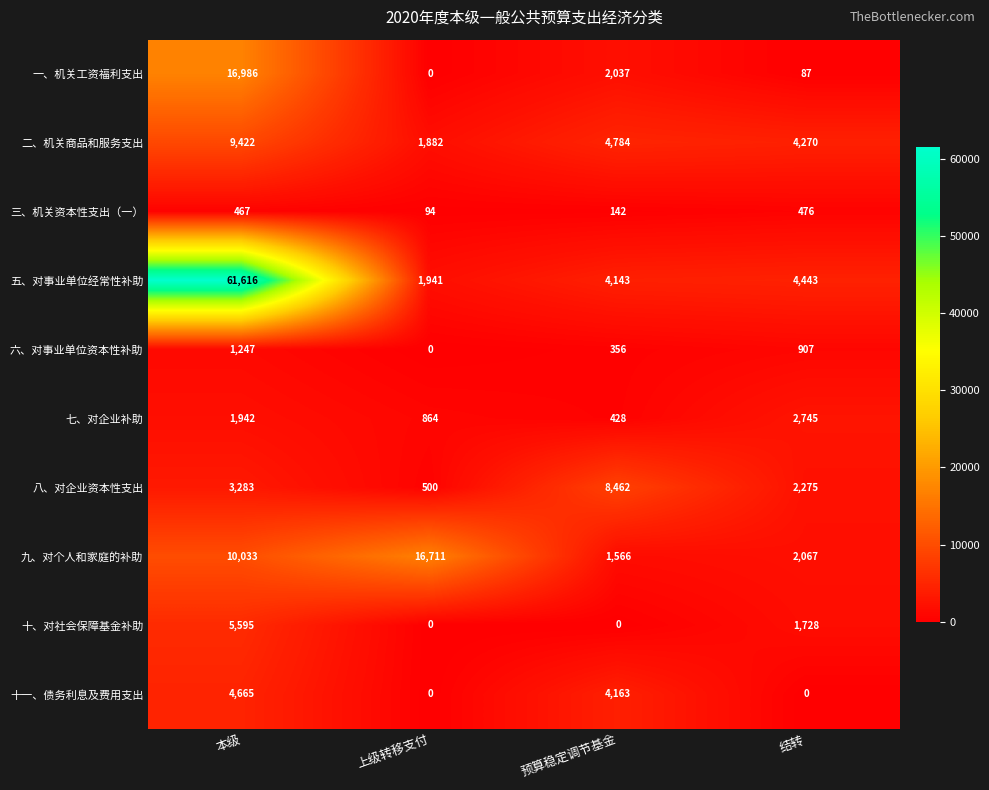

List the series in order of their peak value, lowest first.

三、机关资本性支出（一）, 六、对事业单位资本性补助, 七、对企业补助, 十一、债务利息及费用支出, 十、对社会保障基金补助, 八、对企业资本性支出, 二、机关商品和服务支出, 九、对个人和家庭的补助, 一、机关工资福利支出, 五、对事业单位经常性补助